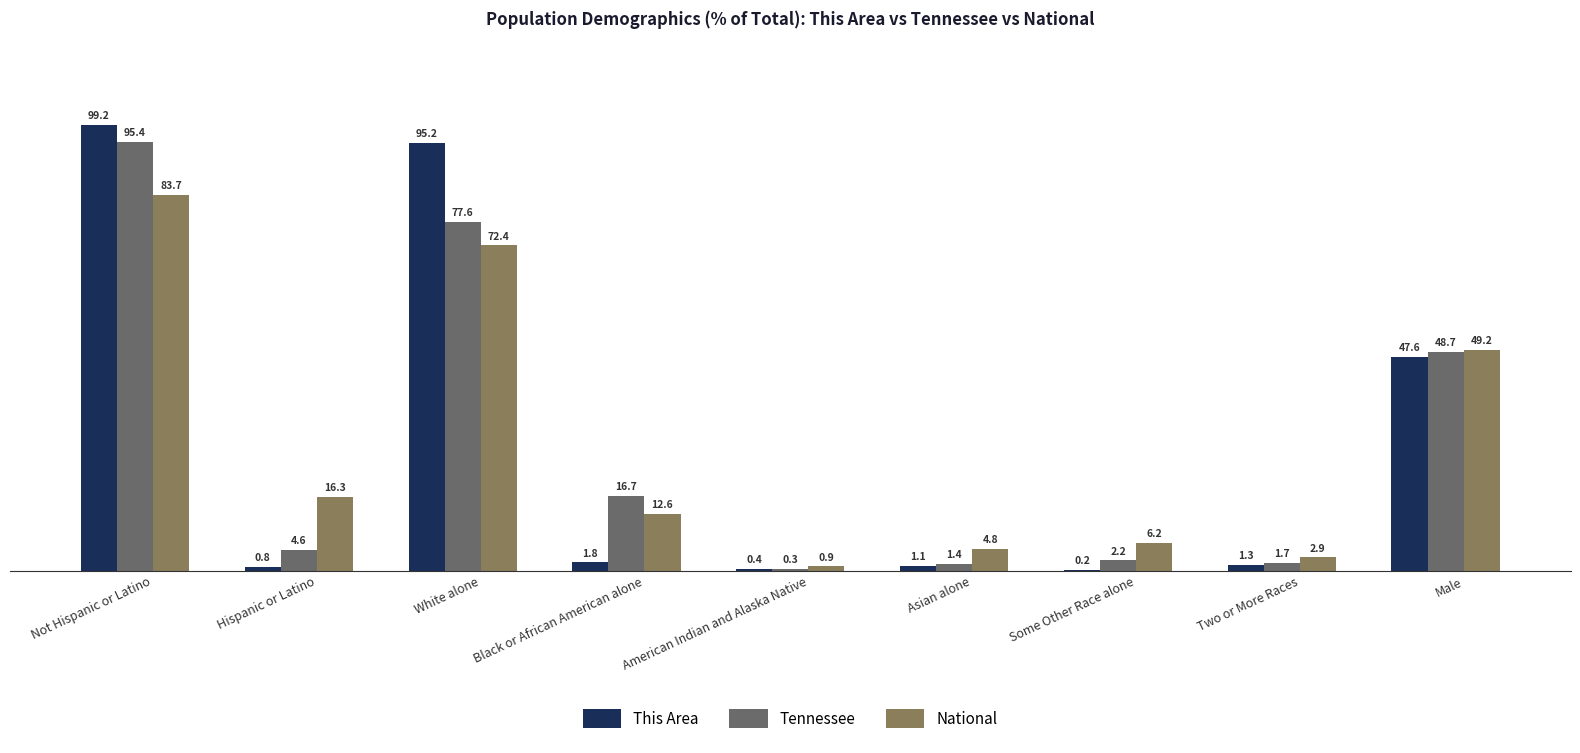

Reading left to right, extract all data points from this chart.

This Area: Not Hispanic or Latino=99.2	Hispanic or Latino=0.8	White alone=95.2	Black or African American alone=1.8	American Indian and Alaska Native=0.4	Asian alone=1.1	Some Other Race alone=0.2	Two or More Races=1.3	Male=47.6
Tennessee: Not Hispanic or Latino=95.4	Hispanic or Latino=4.6	White alone=77.6	Black or African American alone=16.7	American Indian and Alaska Native=0.3	Asian alone=1.4	Some Other Race alone=2.2	Two or More Races=1.7	Male=48.7
National: Not Hispanic or Latino=83.7	Hispanic or Latino=16.3	White alone=72.4	Black or African American alone=12.6	American Indian and Alaska Native=0.9	Asian alone=4.8	Some Other Race alone=6.2	Two or More Races=2.9	Male=49.2